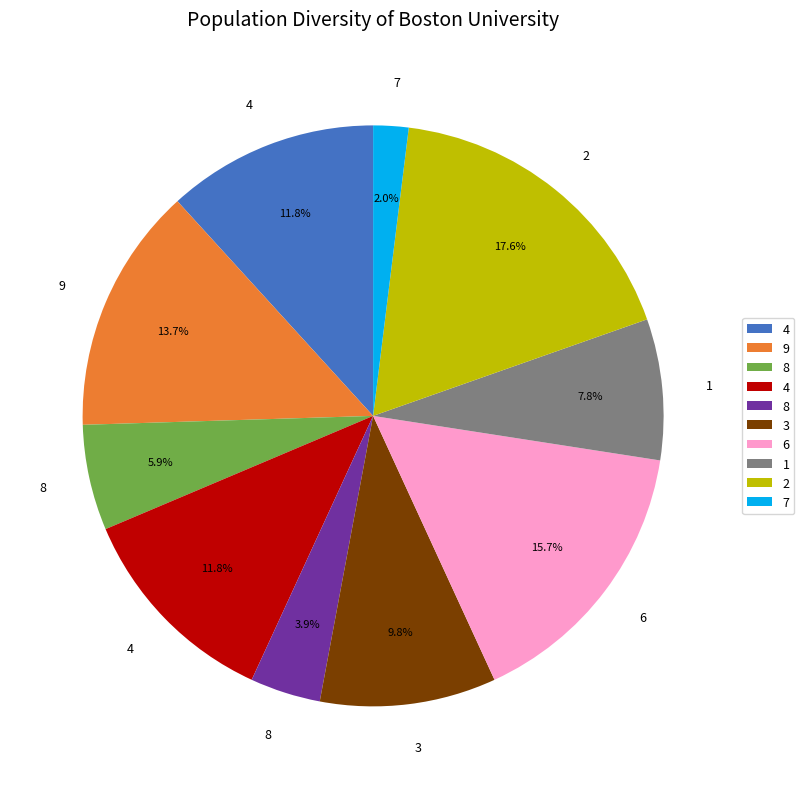

How many slices are in this pie chart?

10